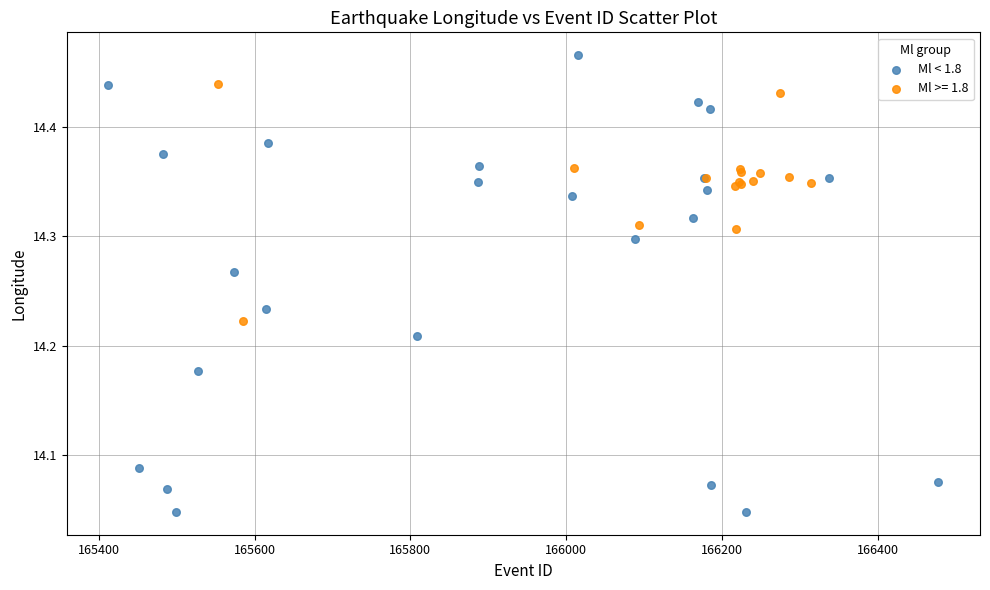

Which series has the widest spread of Y values?

Ml < 1.8